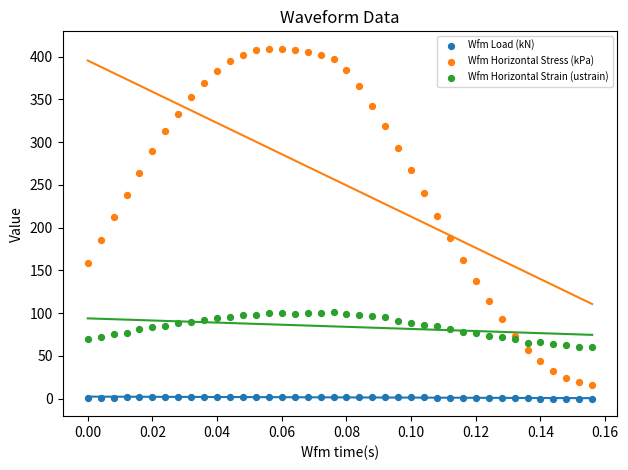

Which series reaches the minimum Y coordinate?

Wfm Load (kN)